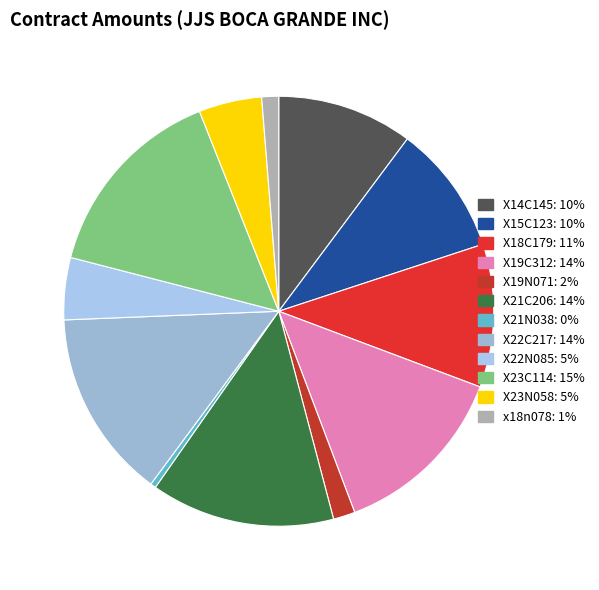

True or false: X23C114 accounts for 27% of the total.

False